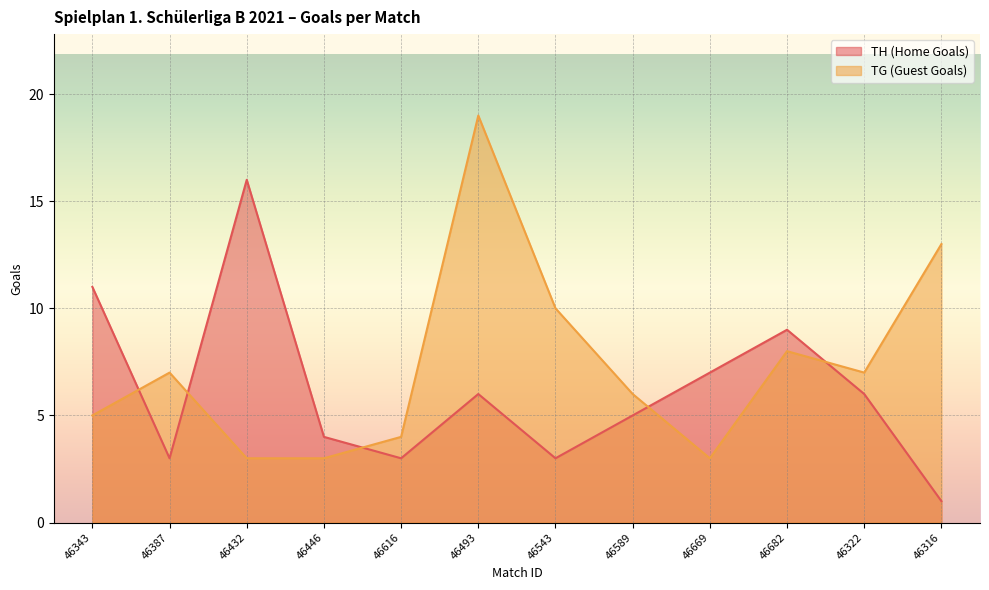

What position from the right is 46322?

2